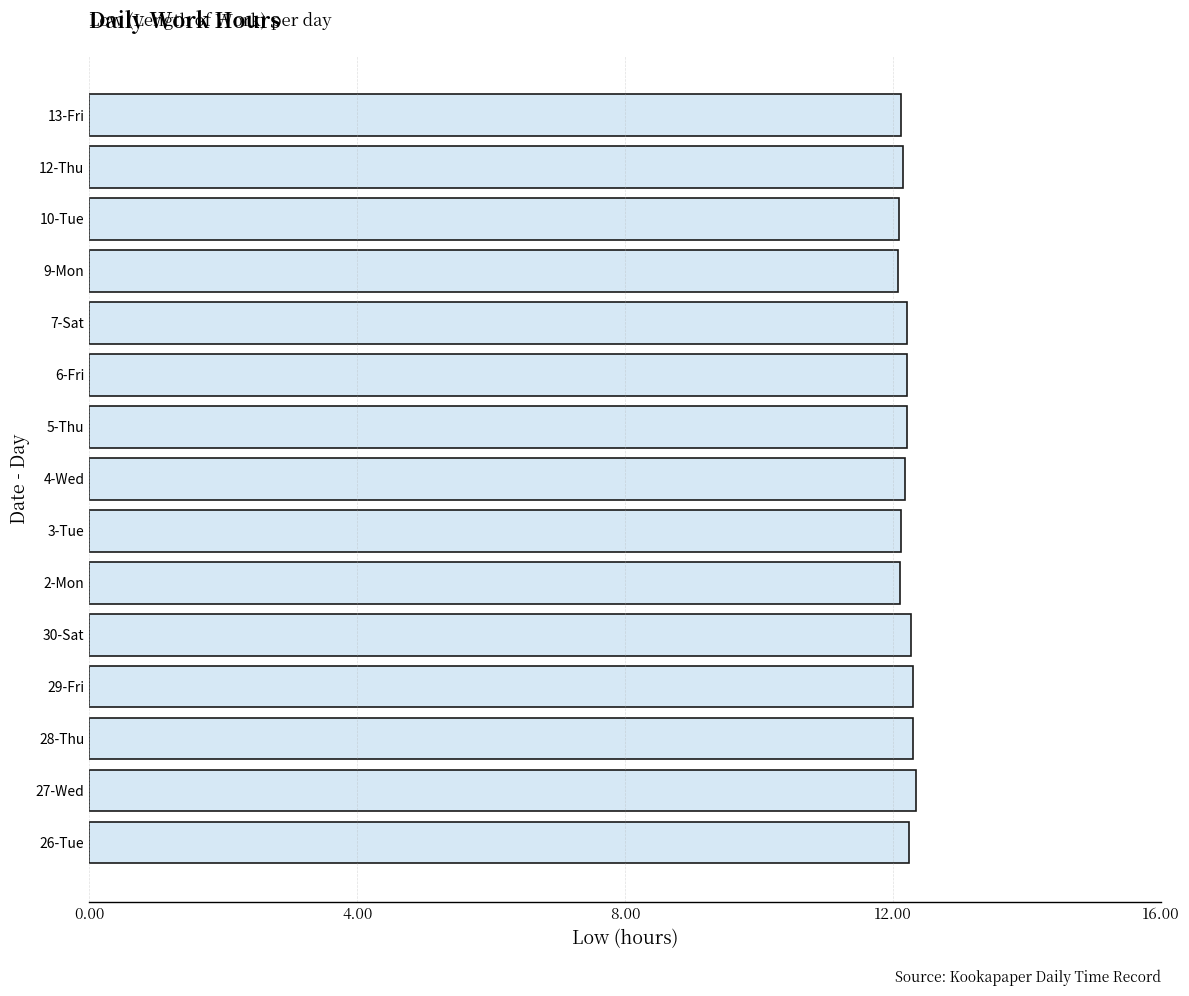

What is the smallest value displayed?

12.1